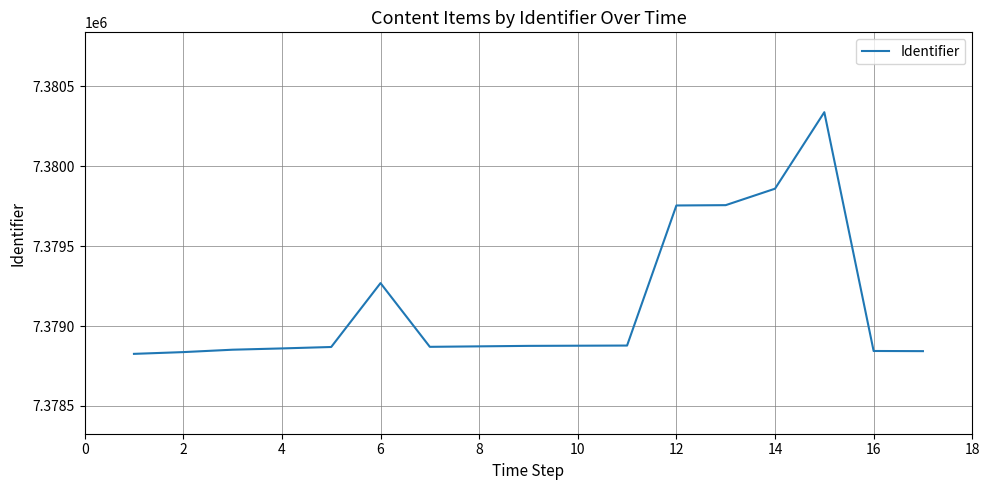

What is the maximum value shown in the chart?

7380339